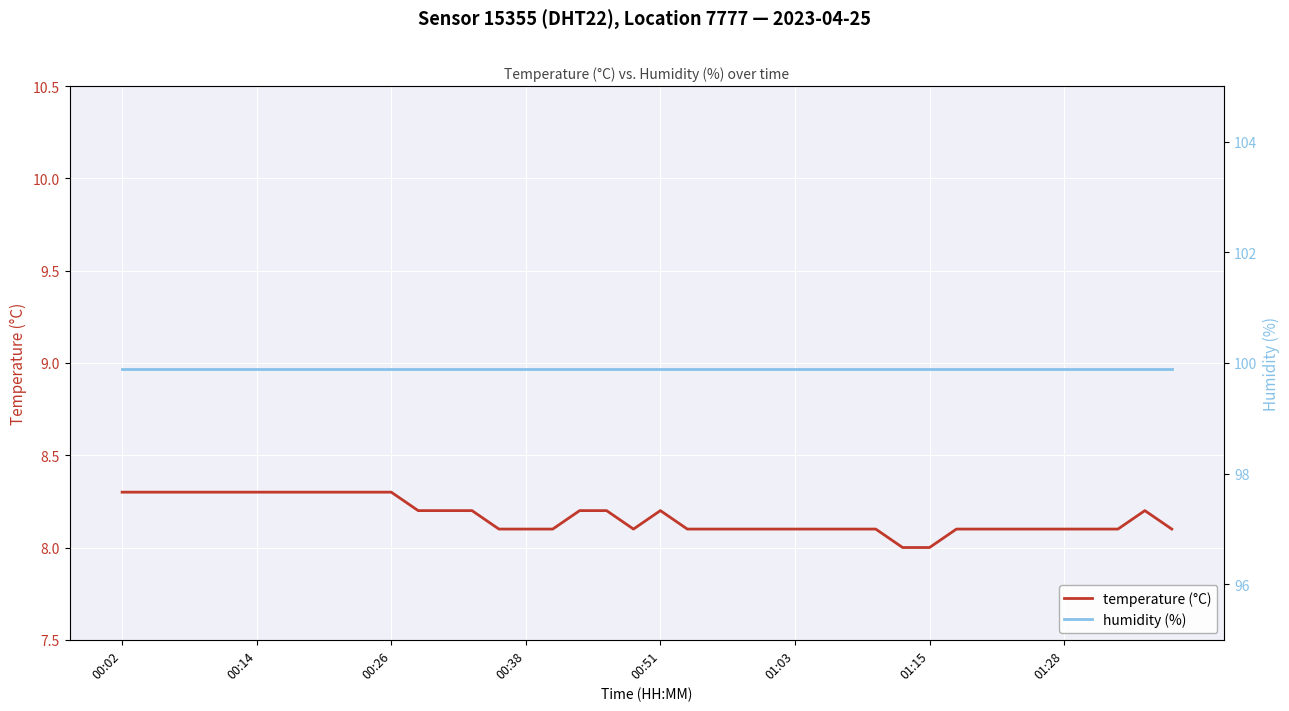

What is the highest value of the temperature (°C) series?

8.3